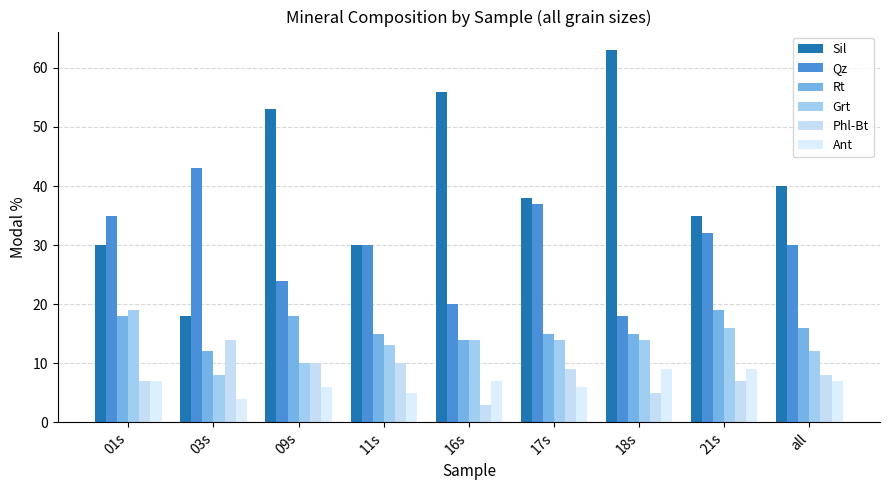

What is the average value of the Rt series?

16